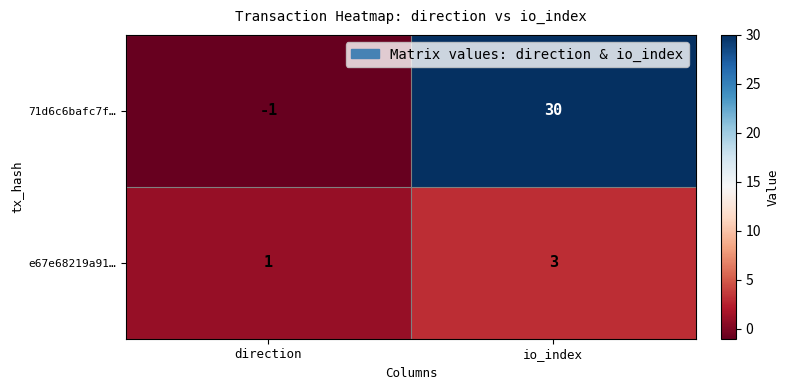

What is the difference between the highest and lowest values at io_index?

27